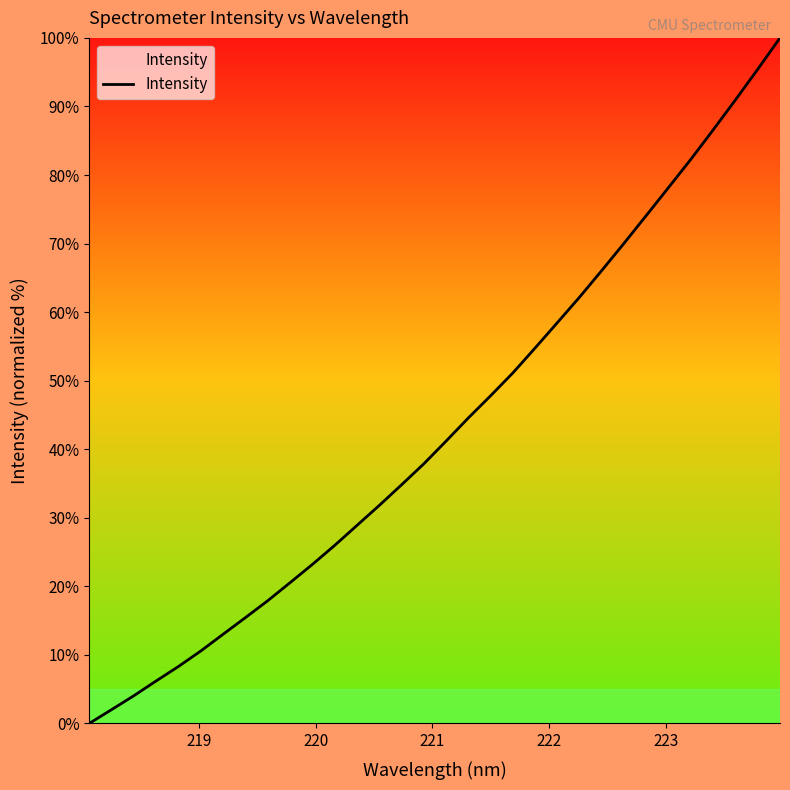

What is the maximum value shown in the chart?

100.0